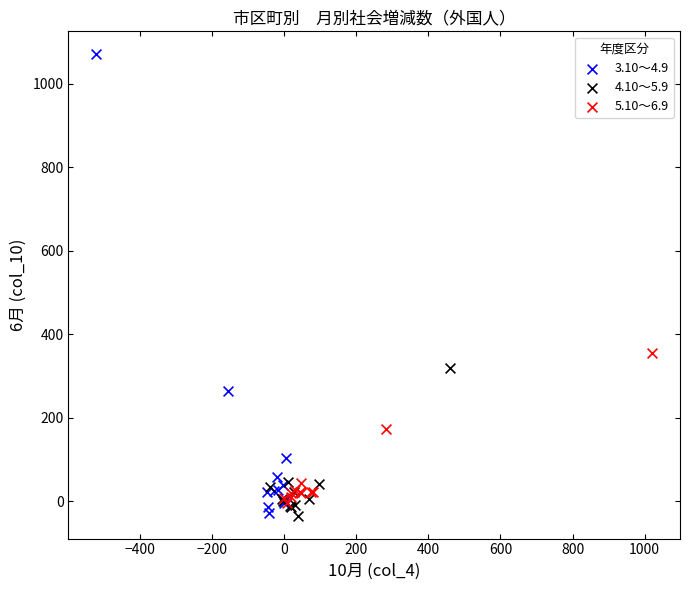

What are all the series names shown in the legend?

3.10～4.9, 4.10～5.9, 5.10～6.9